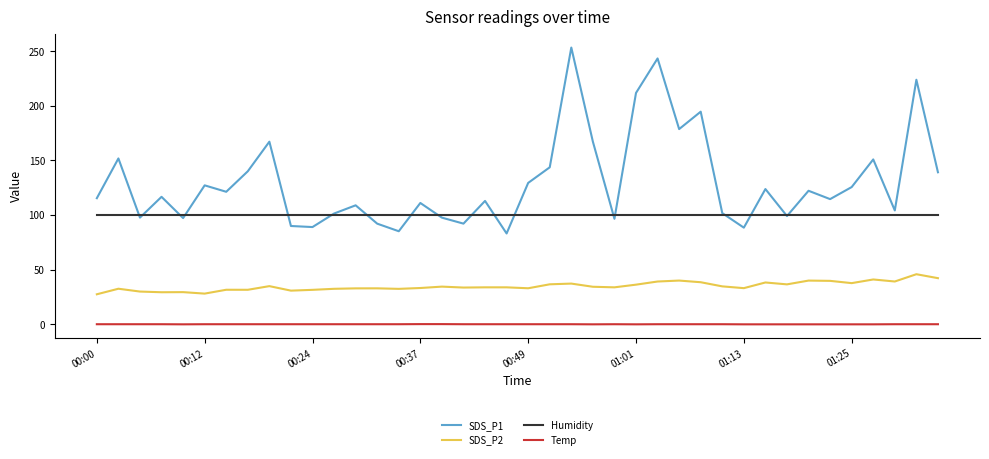

List the series in order of their overall mean, lowest first.

Temp, SDS_P2, Humidity, SDS_P1